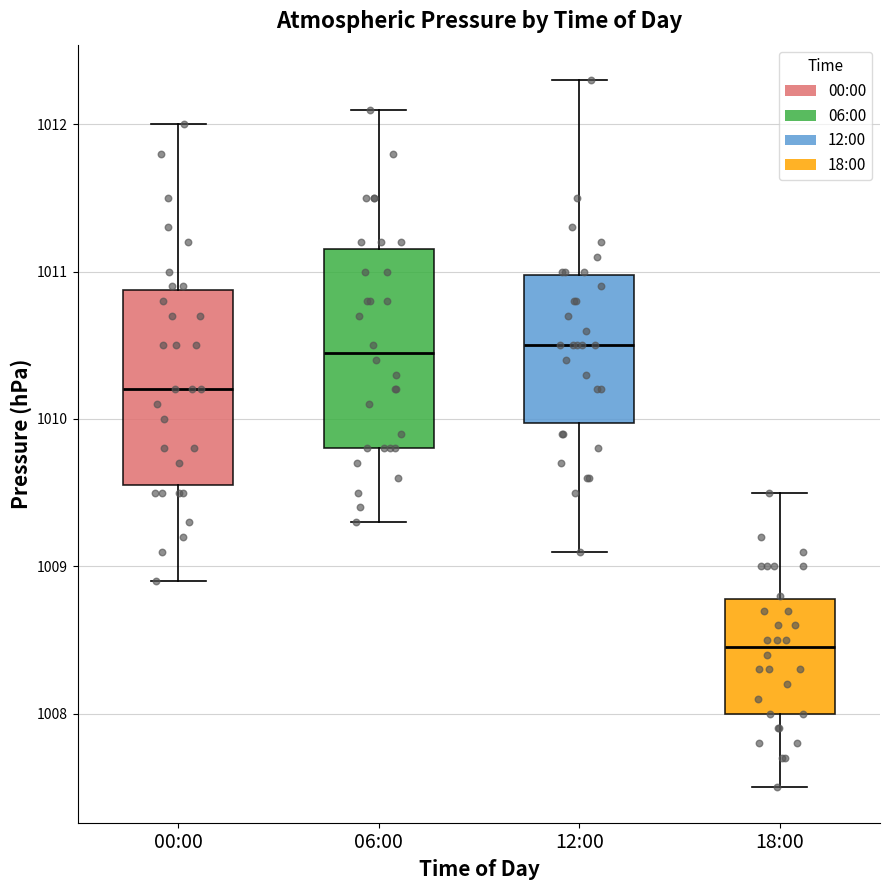

Where does the upper whisker of the box for 00:00 end on the y-axis? The values are not printed on the chart, so give them approximately, as read against the axis.

1012.0